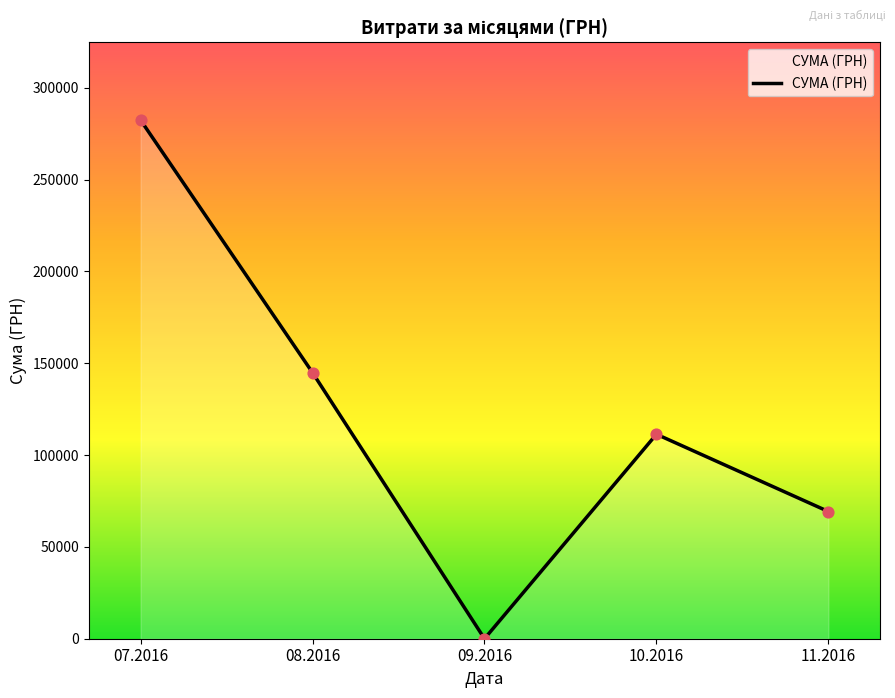

Between 11.2016 and 09.2016, which is larger?

11.2016